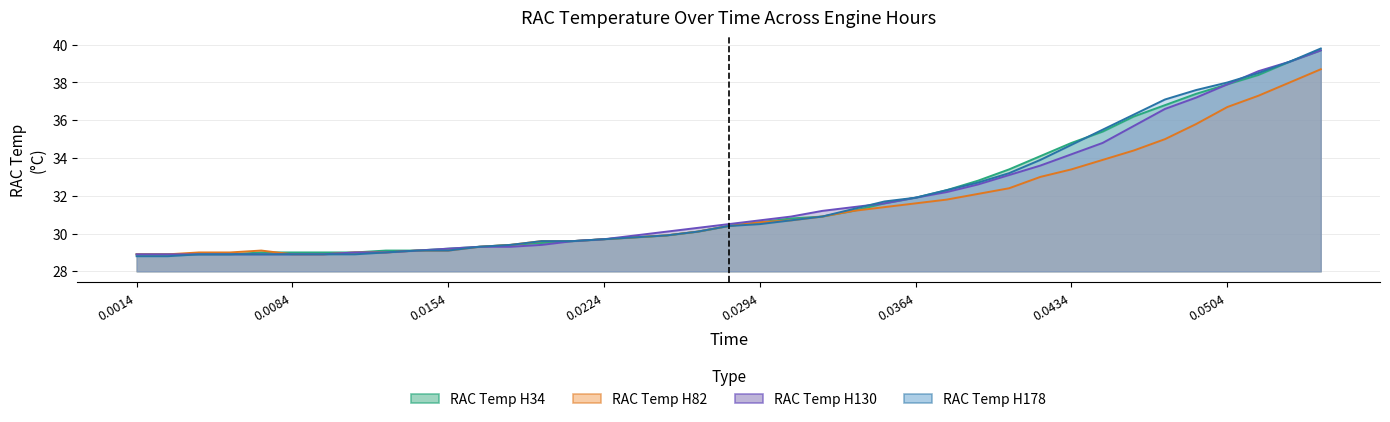

Which series has the largest total across all categories?

RAC Temp H34